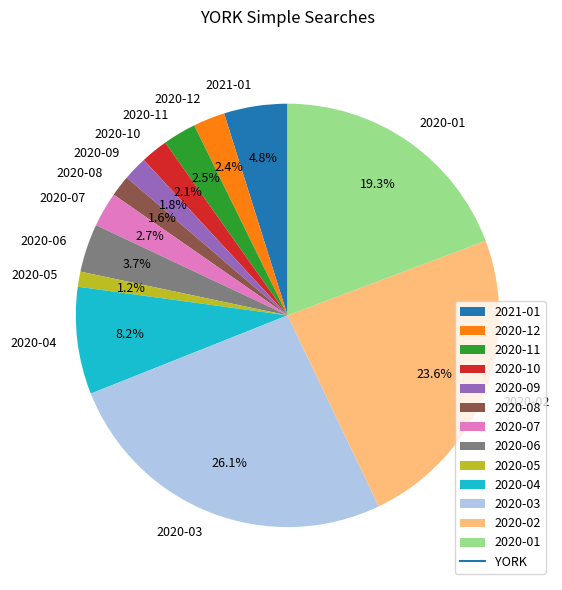

What percentage is NOT represented by 2021-01?

95.2%